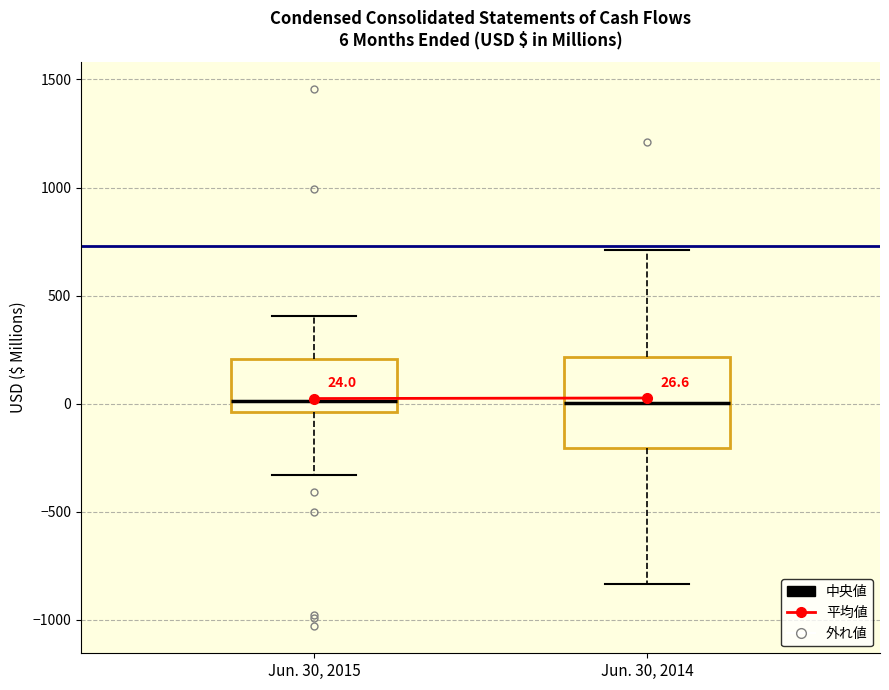

Comparing the boxes themselves (not the whiskers), which one is the tallest?

Jun. 30, 2014